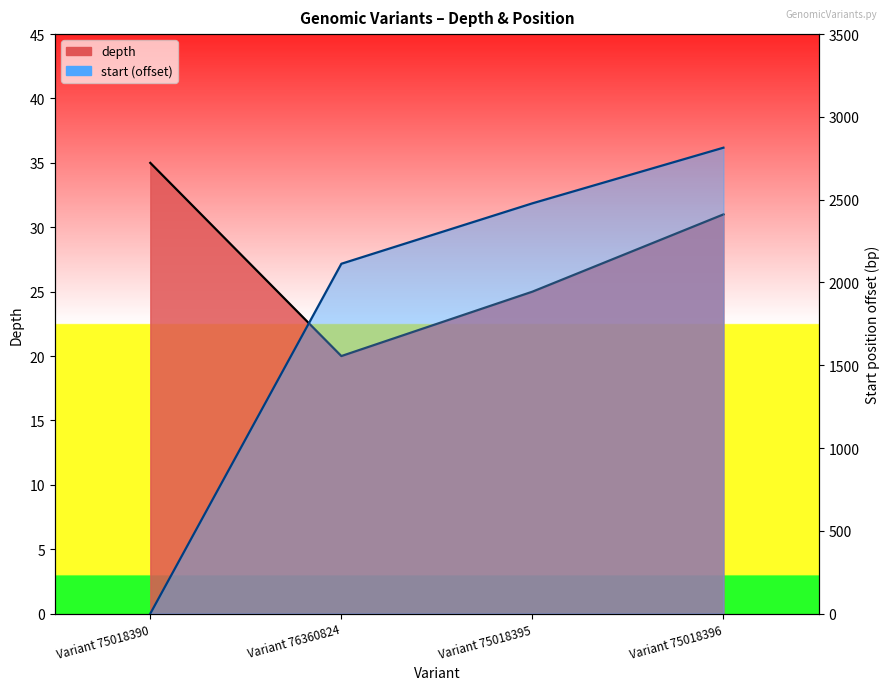

How many lines are shown in the chart?

2